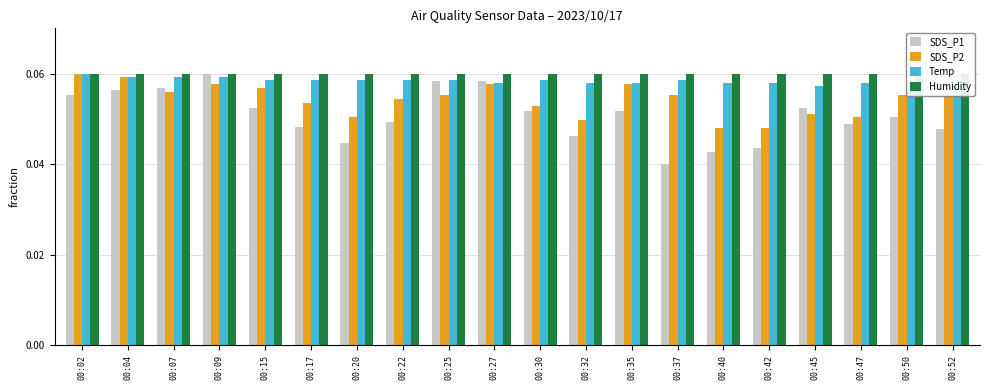

Reading right to left, list all the values displayed in this chart.

SDS_P1: 0.0	0.1	0.0	0.1	0.0	0.0	0.0	0.1	0.0	0.1	0.1	0.1	0.0	0.0	0.0	0.1	0.1	0.1	0.1	0.1
SDS_P2: 0.1	0.1	0.1	0.1	0.0	0.0	0.1	0.1	0.0	0.1	0.1	0.1	0.1	0.1	0.1	0.1	0.1	0.1	0.1	0.1
Temp: 0.1	0.1	0.1	0.1	0.1	0.1	0.1	0.1	0.1	0.1	0.1	0.1	0.1	0.1	0.1	0.1	0.1	0.1	0.1	0.1
Humidity: 0.1	0.1	0.1	0.1	0.1	0.1	0.1	0.1	0.1	0.1	0.1	0.1	0.1	0.1	0.1	0.1	0.1	0.1	0.1	0.1